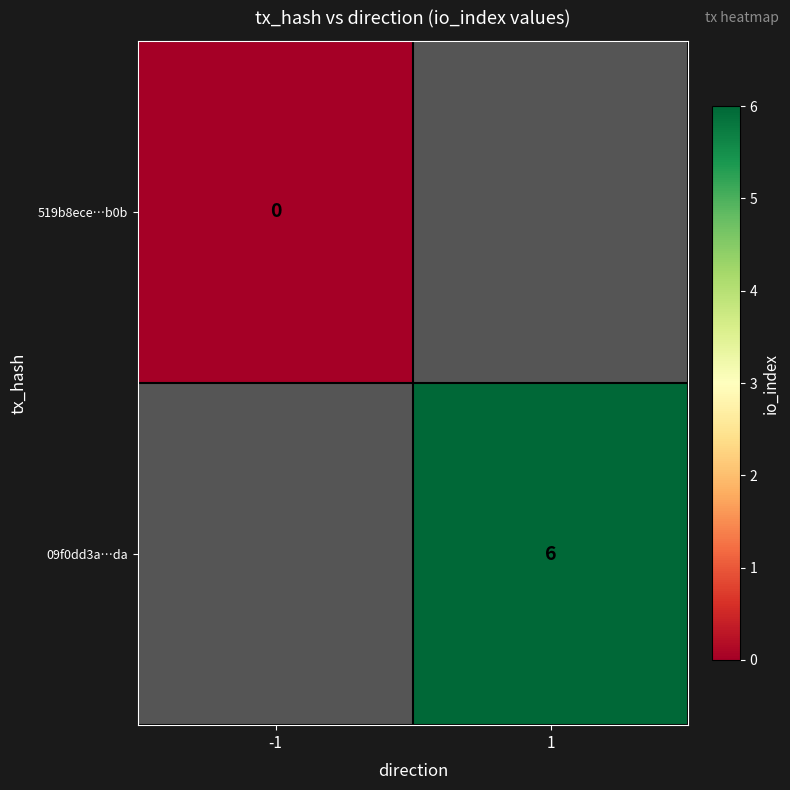

What is the maximum value shown in the chart?

6.0